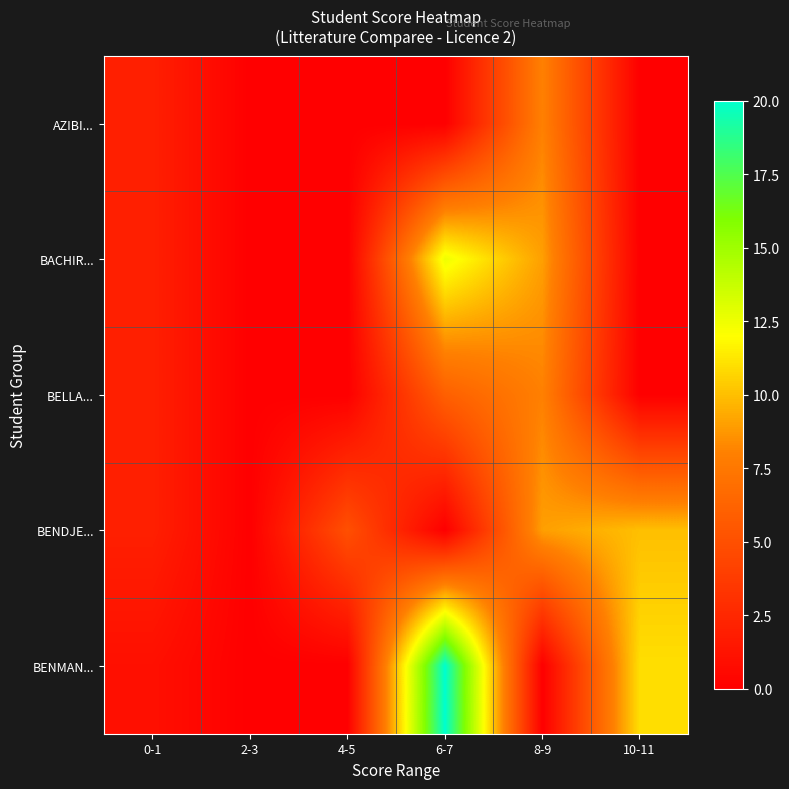

Which category has the highest value across all series?

6-7